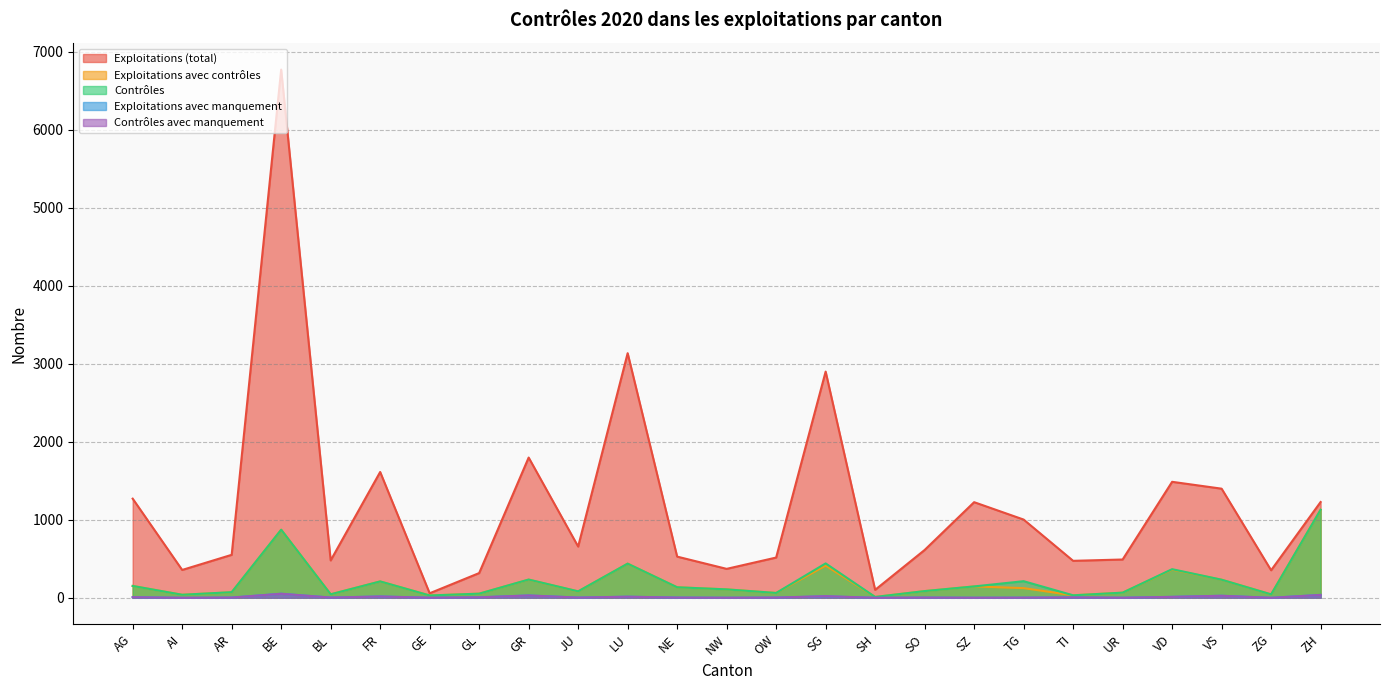

How many lines are shown in the chart?

5